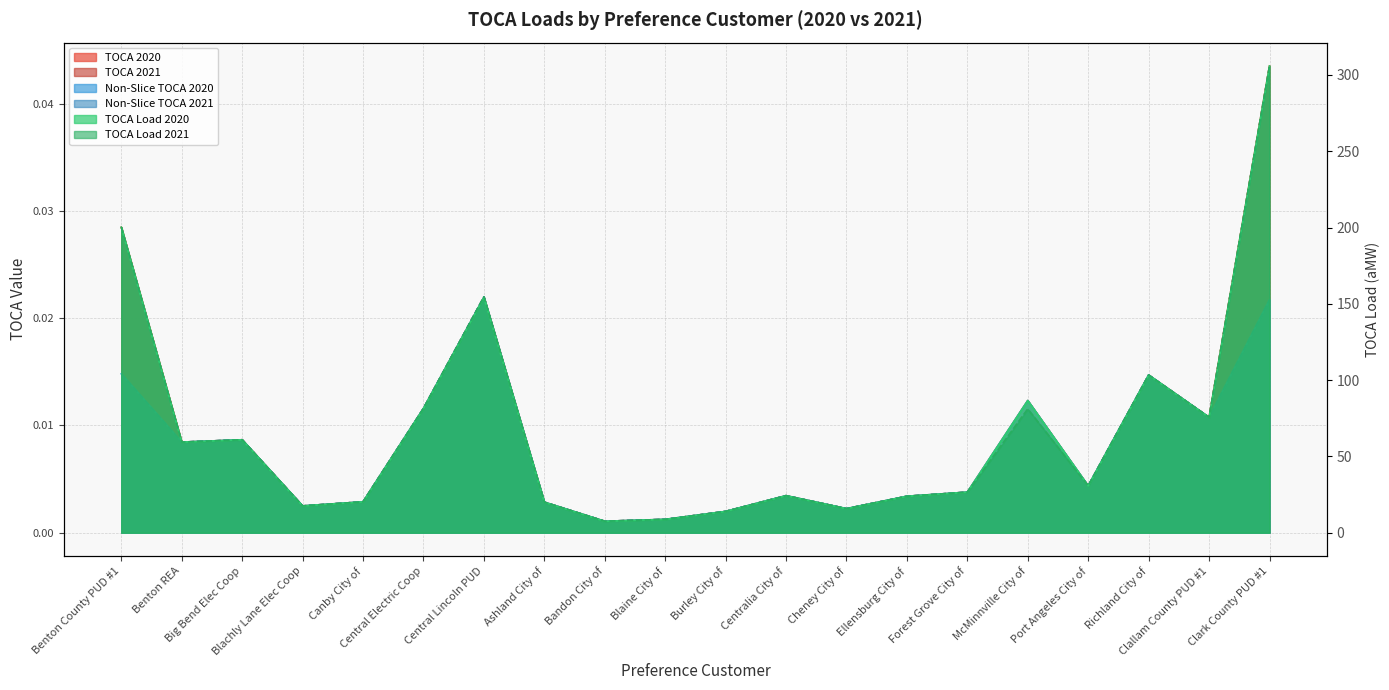

At which label is TOCA 2021 closest to 0?

Bandon City of